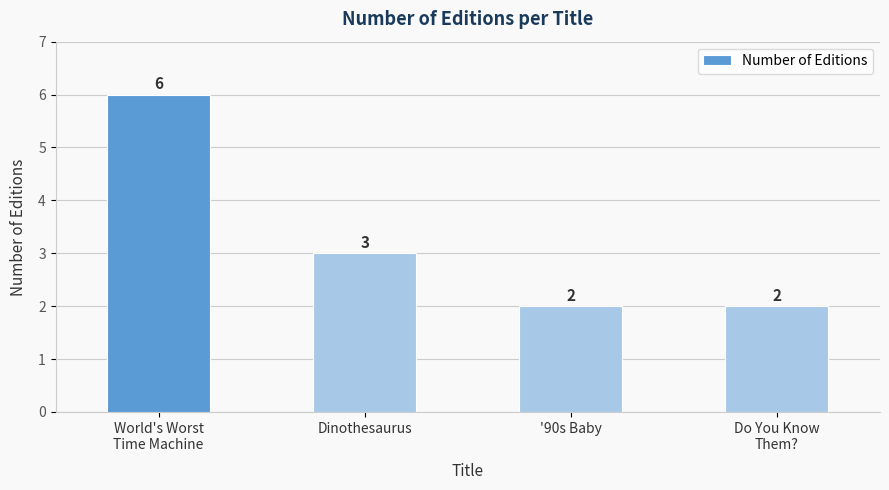

What is the label of the 3rd bar from the left?

'90s Baby